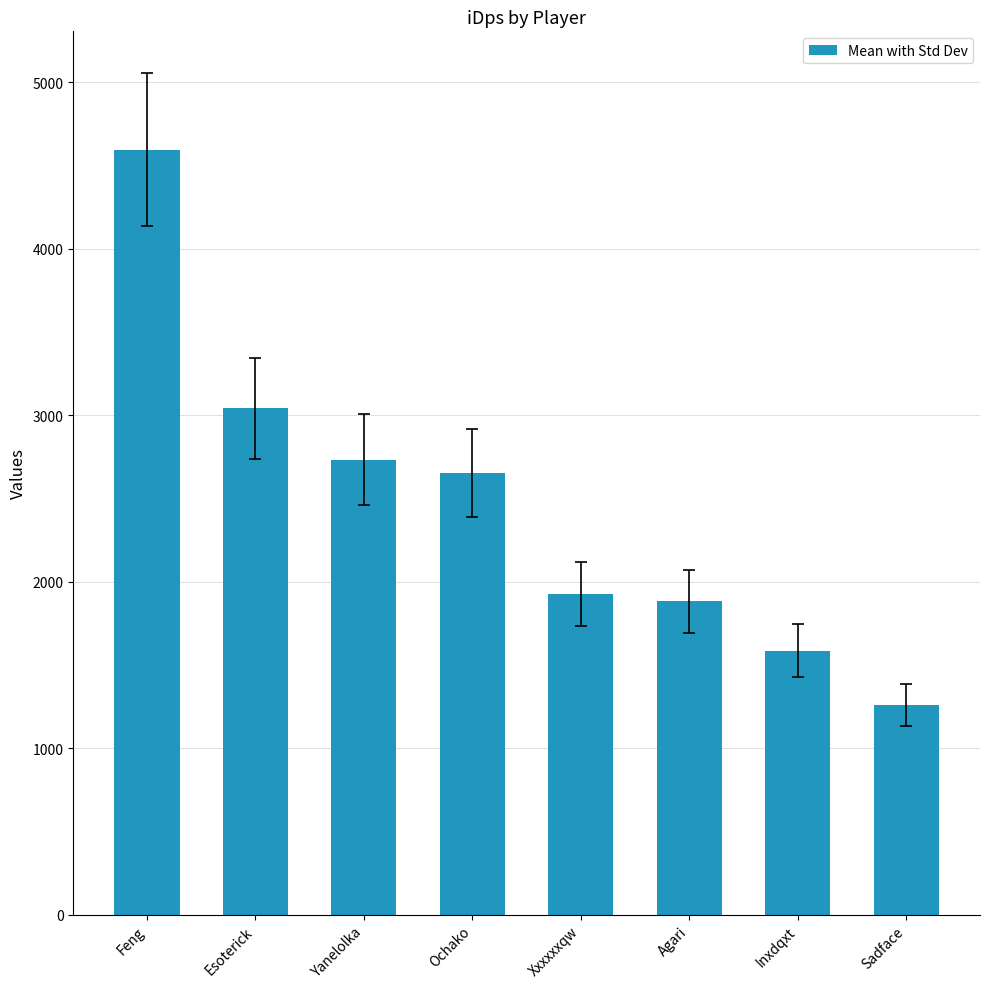

What is the smallest value displayed?

1258.1